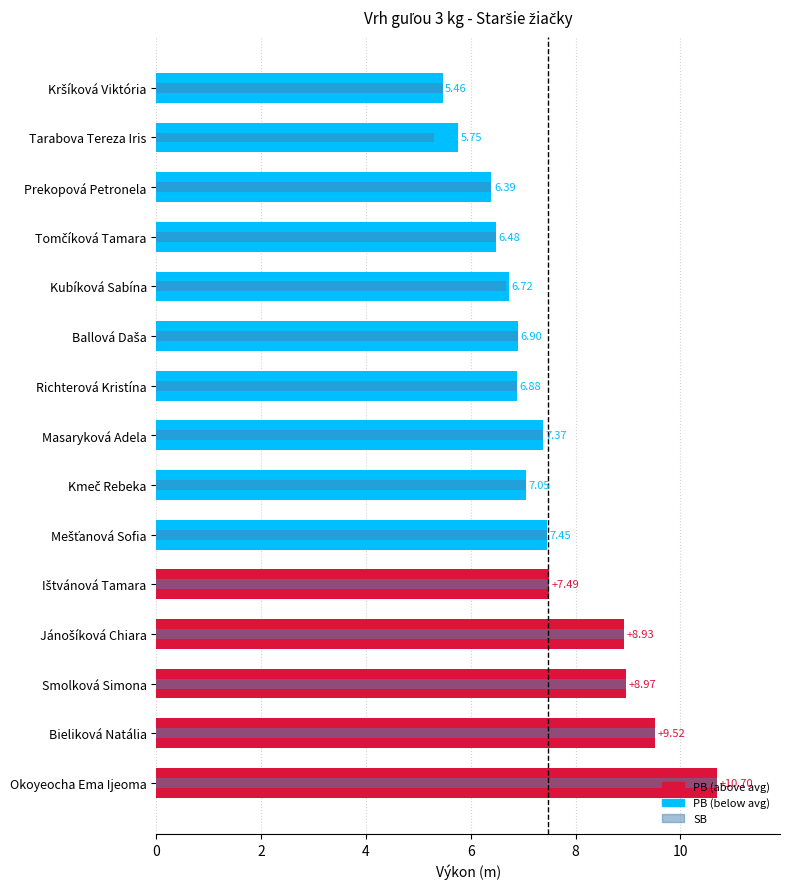

Is the value of SB at Smolková Simona greater than the value of PB at Jánošíková Chiara?

Yes